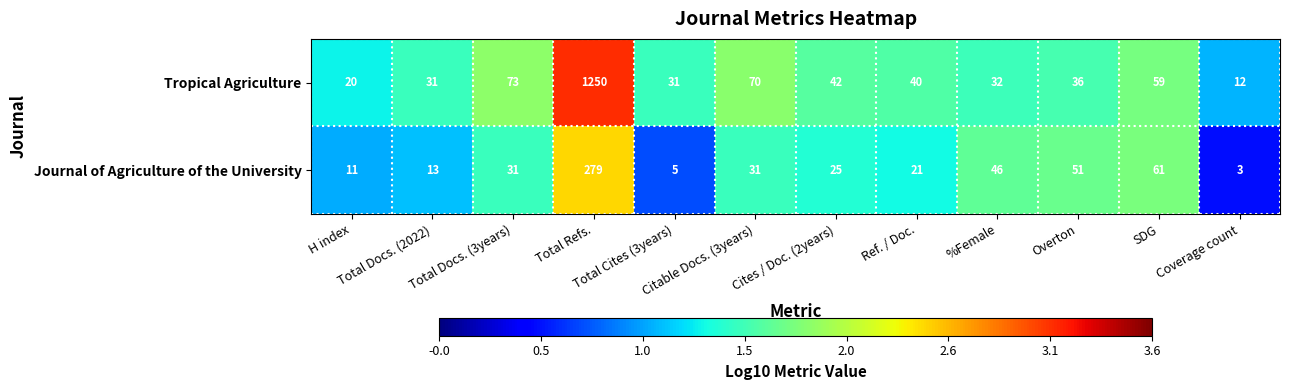

What is the lowest value of the Tropical Agriculture series?

12